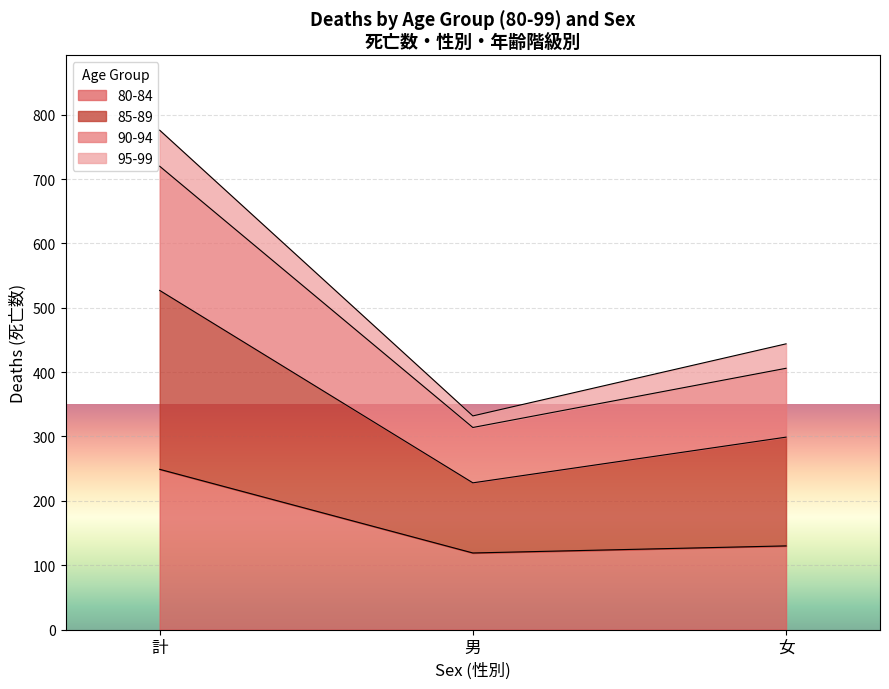

What is the total value across all series at 女?

444